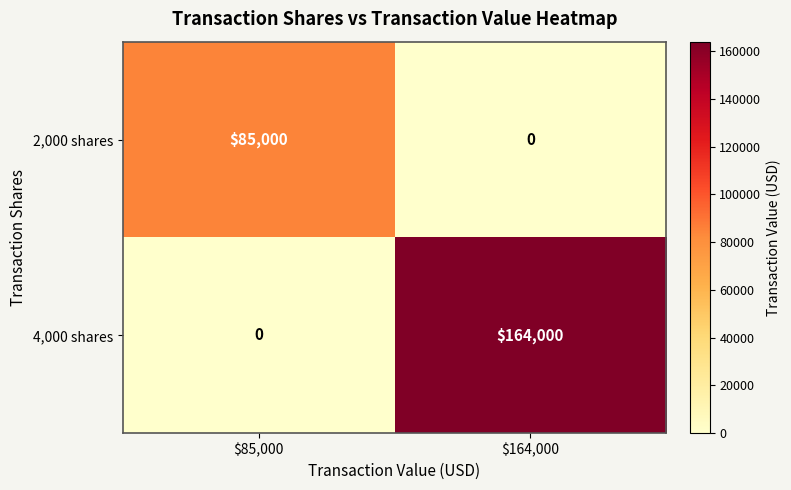

True or false: 4,000 shares has a value of 164000 at $164,000.

True